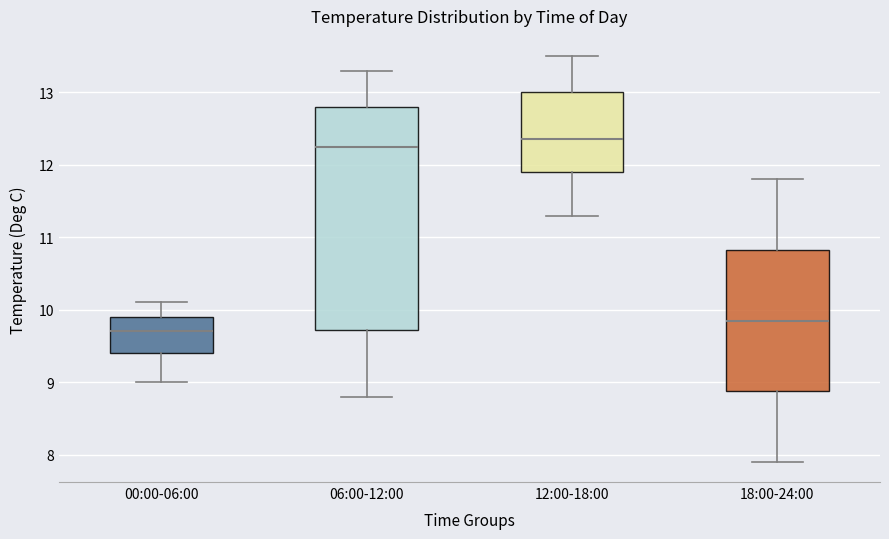

Reading left to right, read every box against the y-axis: the position of its median line, the range the box covers, and the ends of its whiskers. The values are not printed on the chart, so give them approximately, as read against the axis.

00:00-06:00: median 9.7, box 9.4 to 9.9, whiskers 9.0 to 10.1
06:00-12:00: median 12.3, box 9.7 to 12.8, whiskers 8.8 to 13.3
12:00-18:00: median 12.4, box 11.9 to 13.0, whiskers 11.3 to 13.5
18:00-24:00: median 9.9, box 8.9 to 10.8, whiskers 7.9 to 11.8